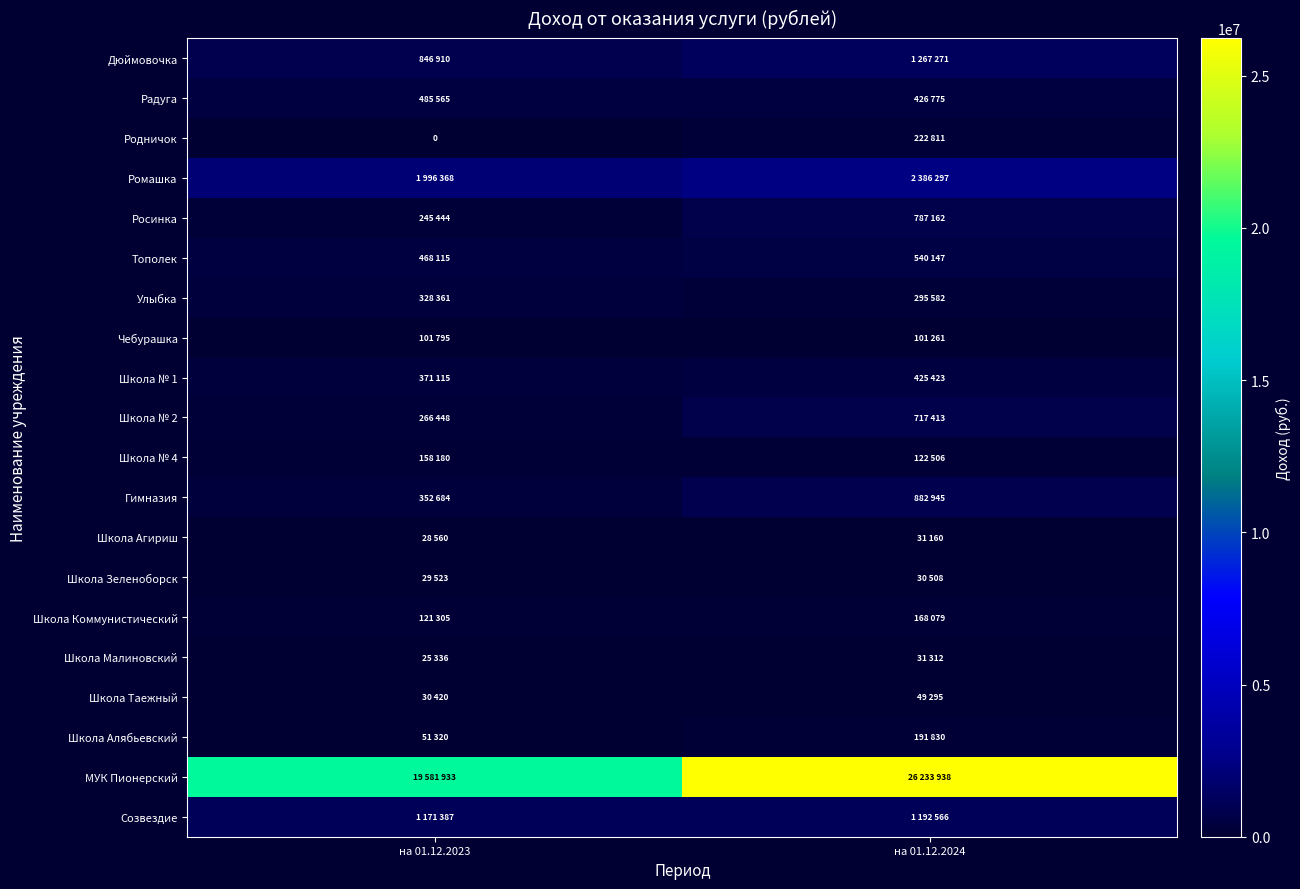

What is the difference between the maximum and minimum values in the Гимназия series?

530261